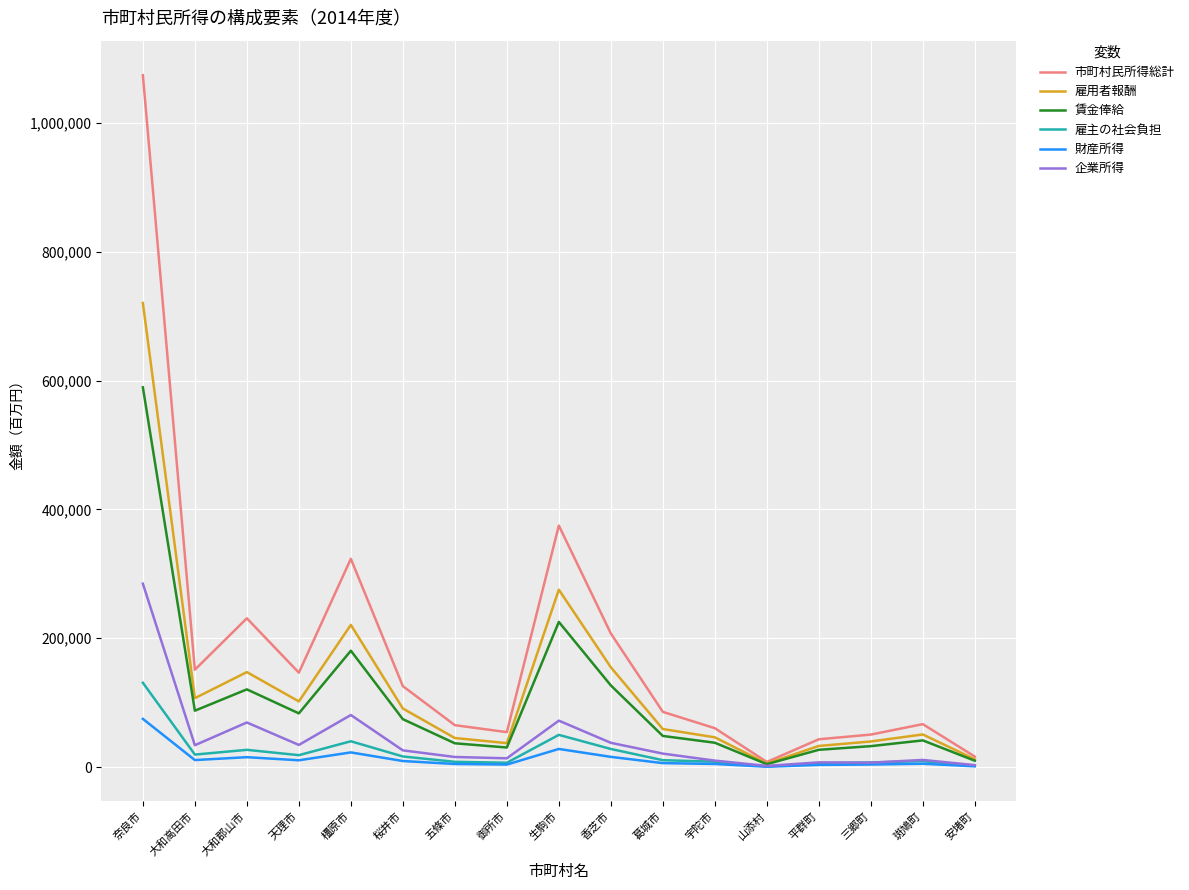

Is the value of 市町村民所得総計 at 大和高田市 greater than the value of 財産所得 at 三郷町?

Yes